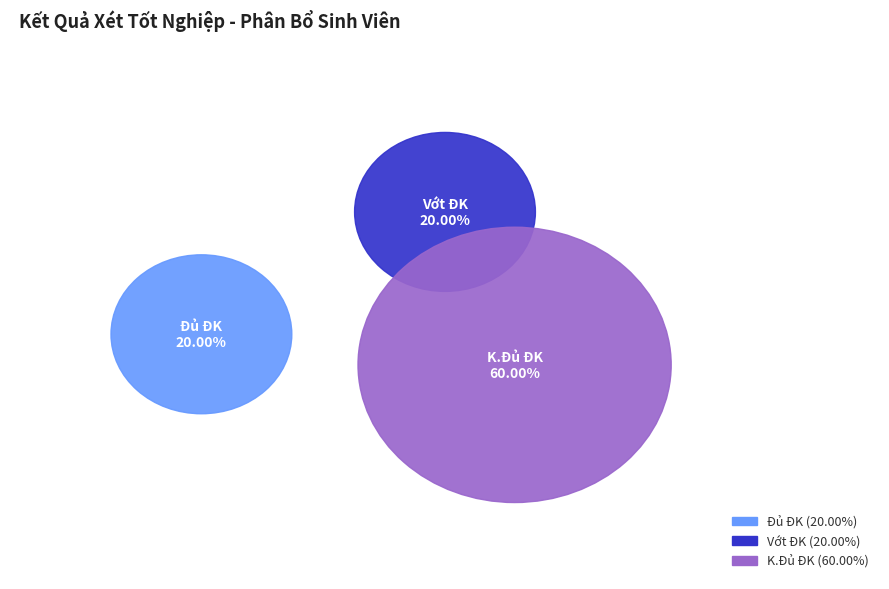

How many slices are in this pie chart?

3